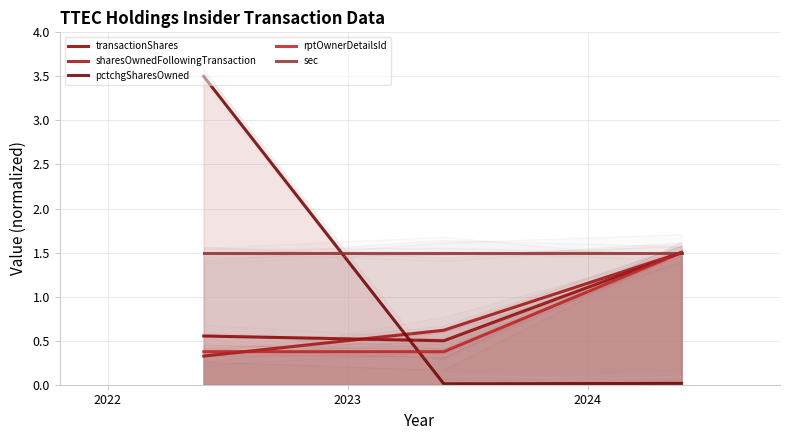

Which series changed the most between 2022 and 2023?

pctchgSharesOwned